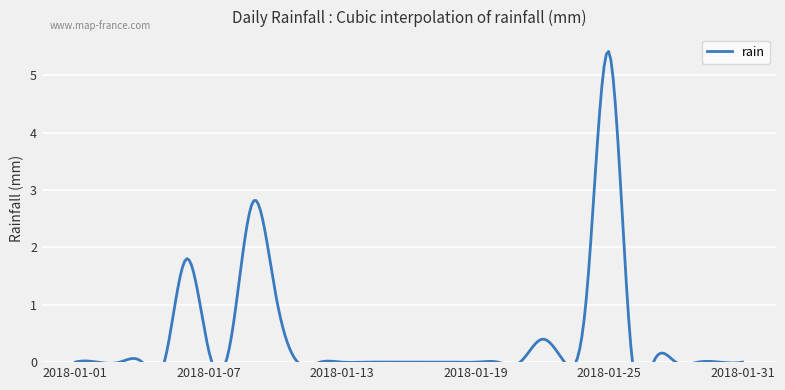

Rank the categories by value from lowest to highest.

2018-01-01, 2018-01-02, 2018-01-03, 2018-01-04, 2018-01-05, 2018-01-11, 2018-01-12, 2018-01-13, 2018-01-14, 2018-01-15, 2018-01-16, 2018-01-17, 2018-01-18, 2018-01-19, 2018-01-20, 2018-01-21, 2018-01-23, 2018-01-27, 2018-01-28, 2018-01-29, 2018-01-30, 2018-01-31, 2018-01-07, 2018-01-26, 2018-01-08, 2018-01-22, 2018-01-10, 2018-01-24, 2018-01-06, 2018-01-09, 2018-01-25